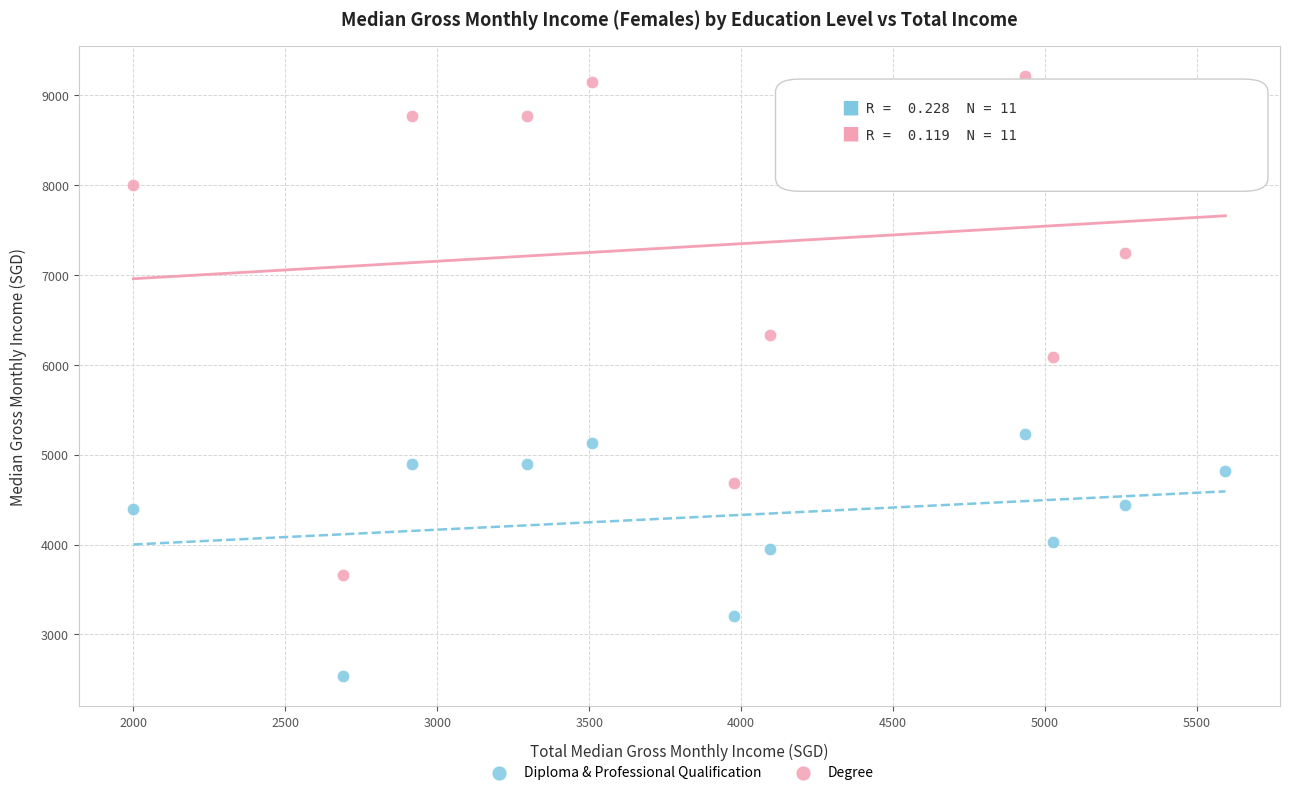

Across all series, what Y value is closest to 5875?

6093